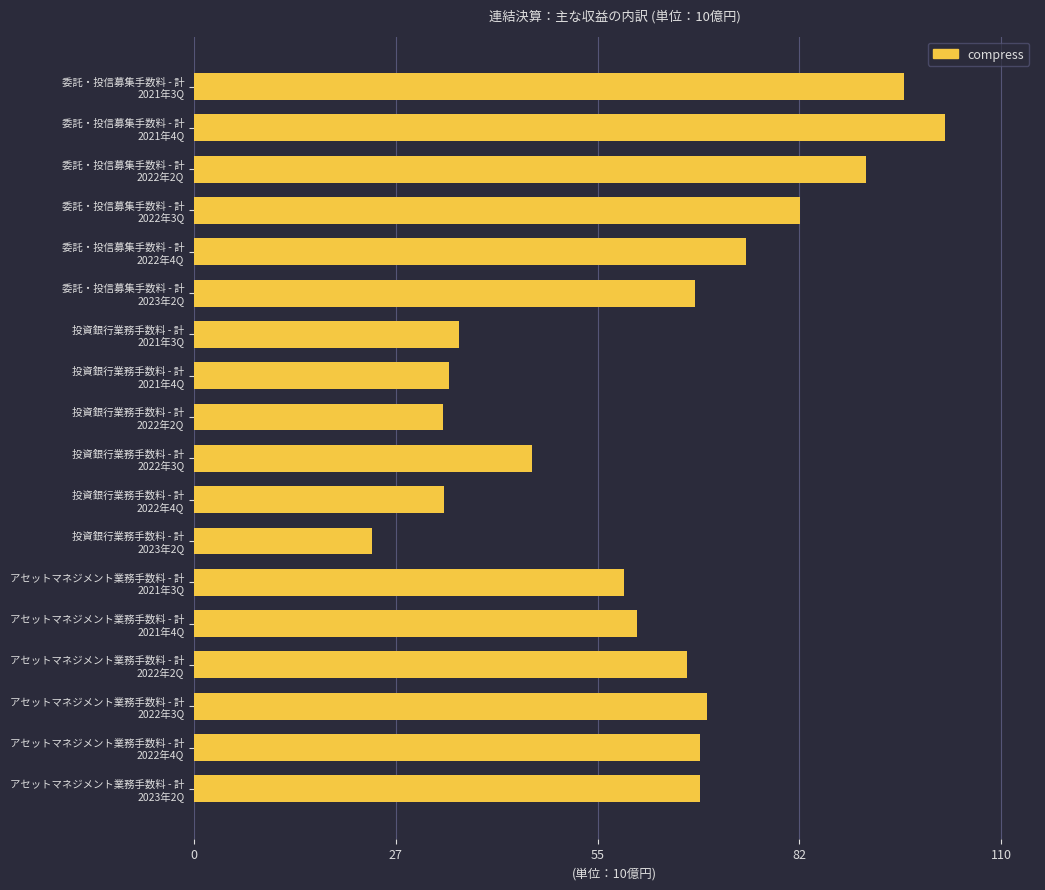

Does the chart contain any negative values?

No